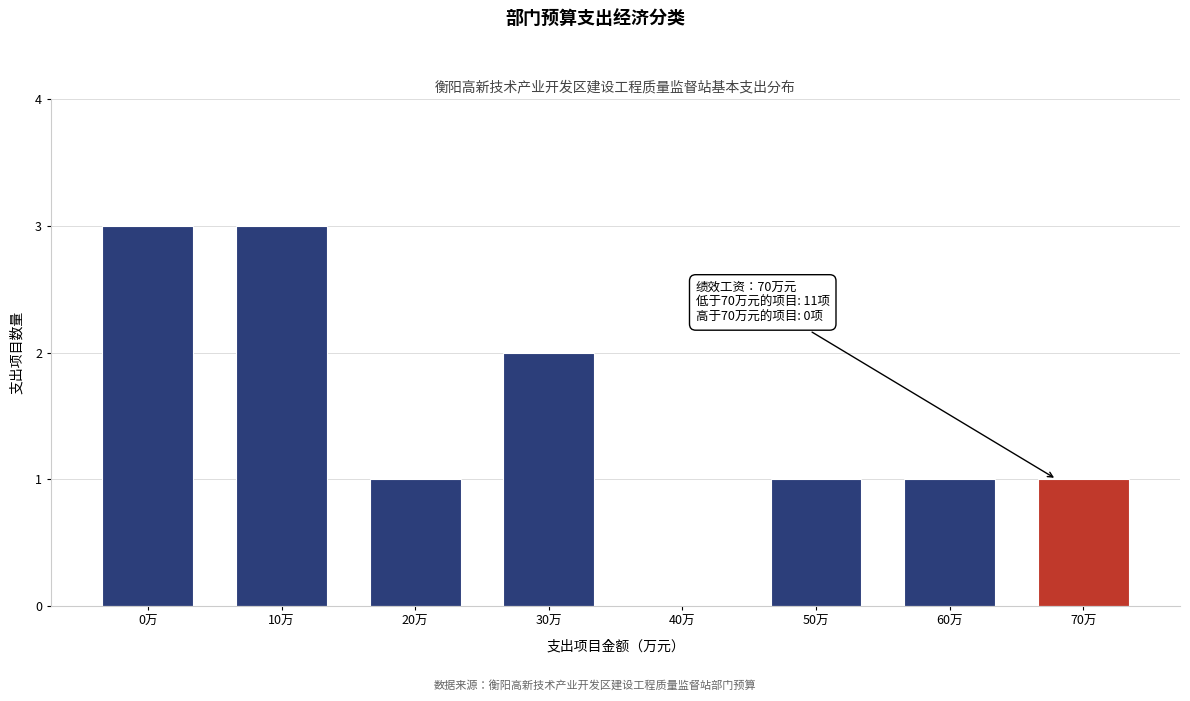

Reading left to right, extract all data points from this chart.

0万=3	10万=3	20万=1	30万=2	40万=0	50万=1	60万=1	70万=1